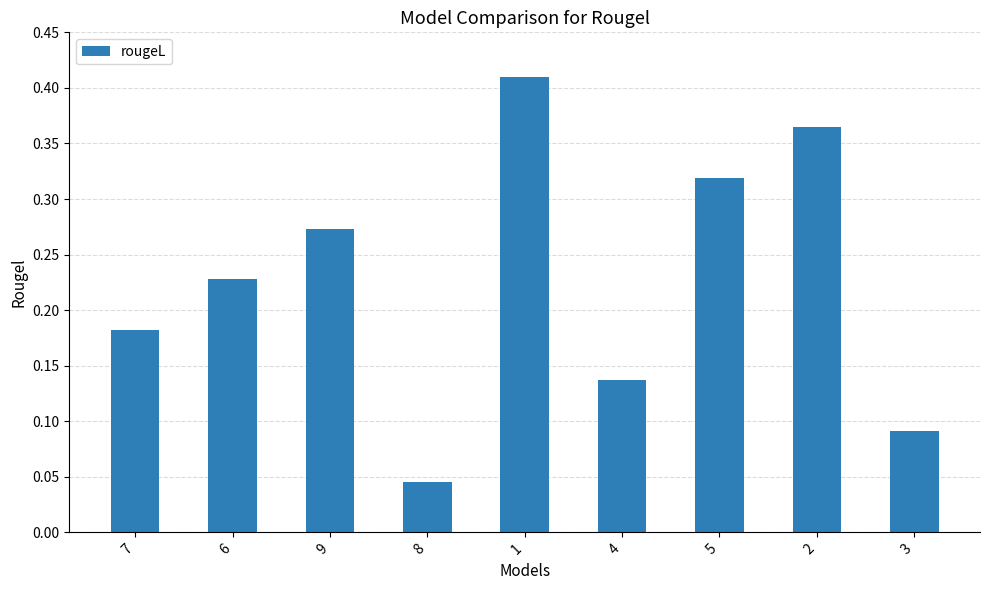

Is it true that the value at 5 is 0.2?

False